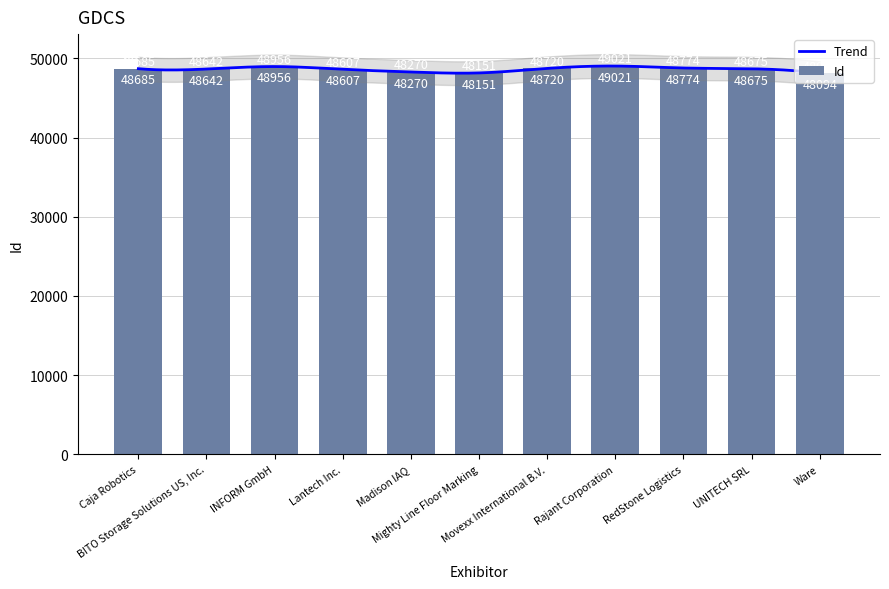

What is the sum of the values at Mighty Line Floor Marking and Movexx International B.V.?

96871